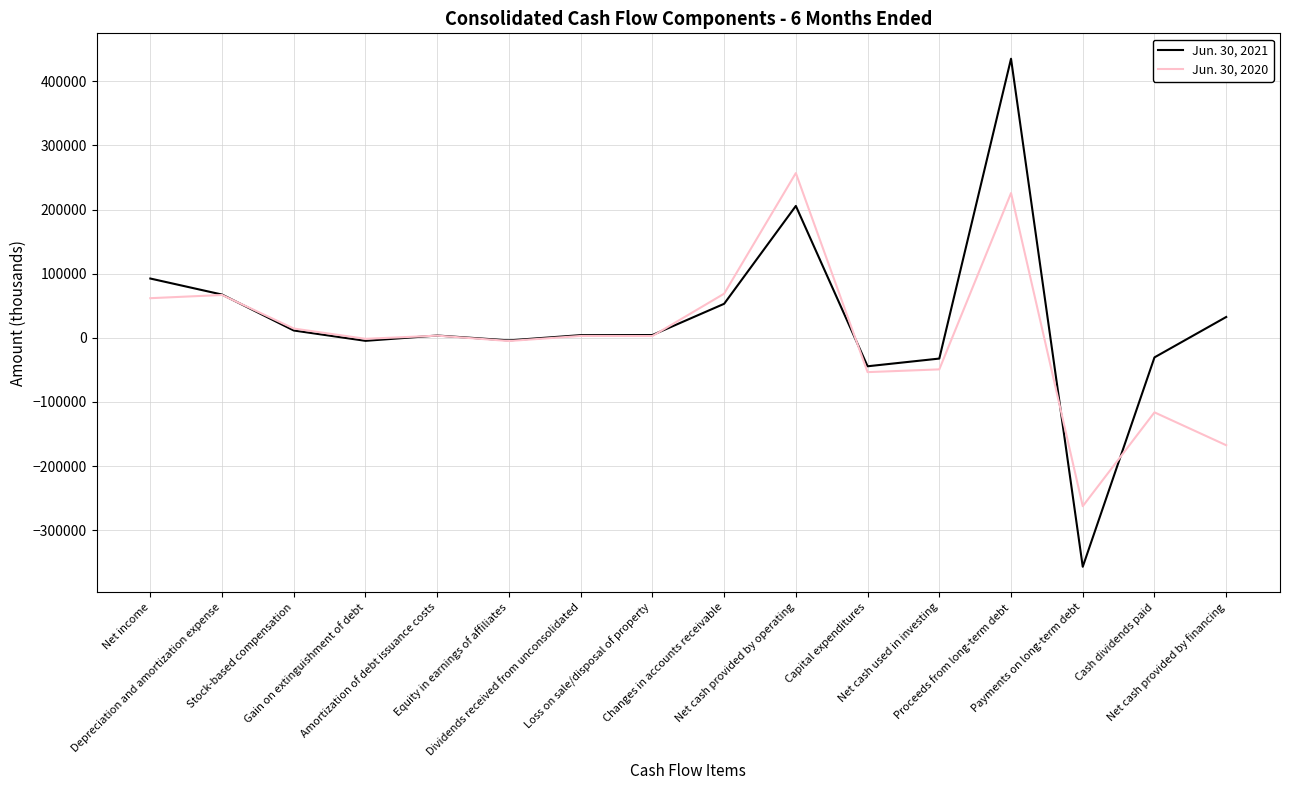

Between Net cash used in investing and Cash dividends paid, which series saw the biggest shift?

Jun. 30, 2020